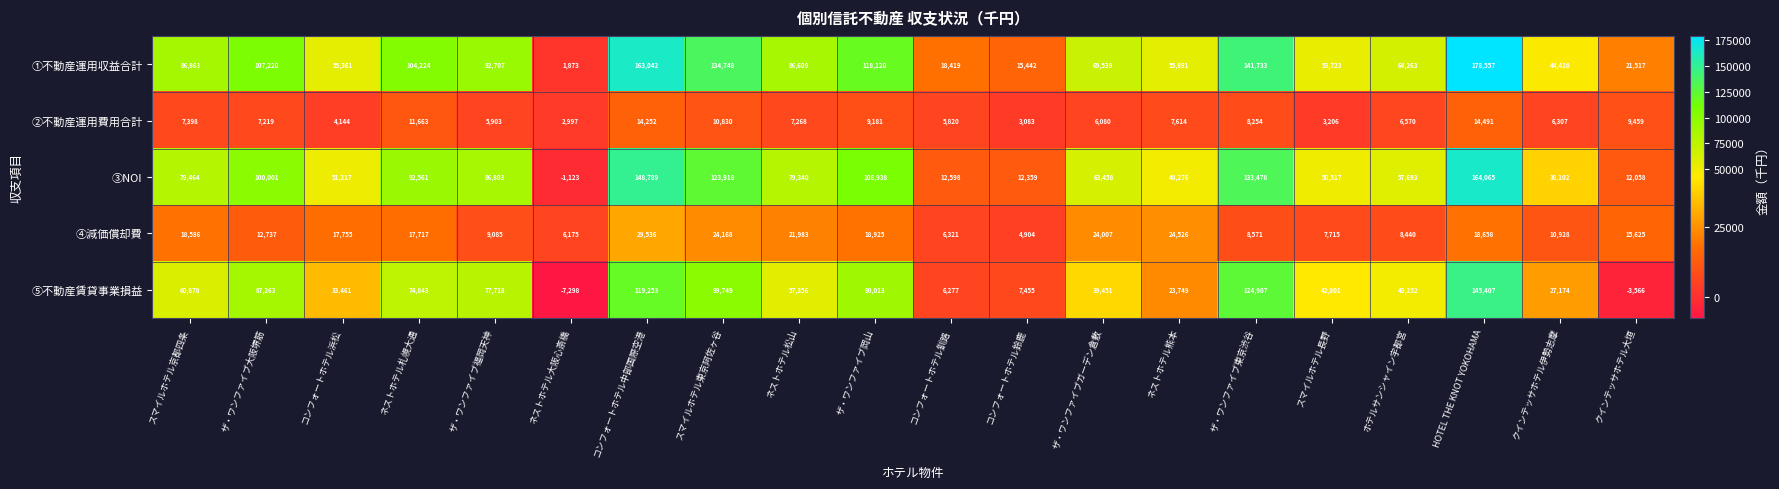

At which category is the sum across all series the highest?

HOTEL THE KNOT YOKOHAMA